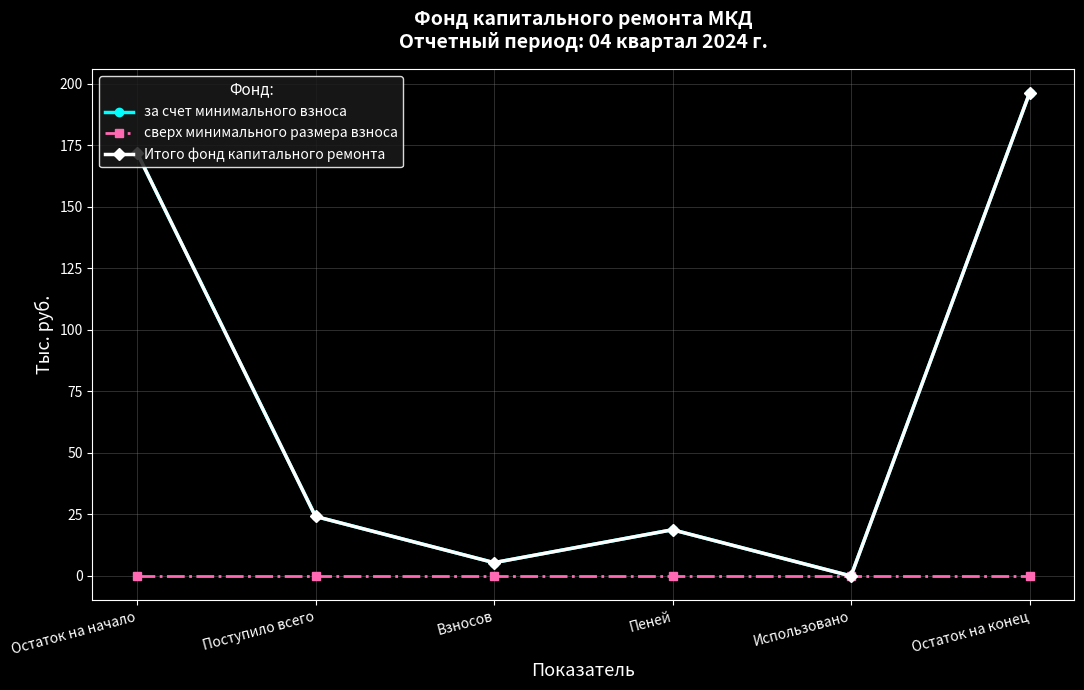

Between Взносов and Поступило всего, which is larger?

Поступило всего